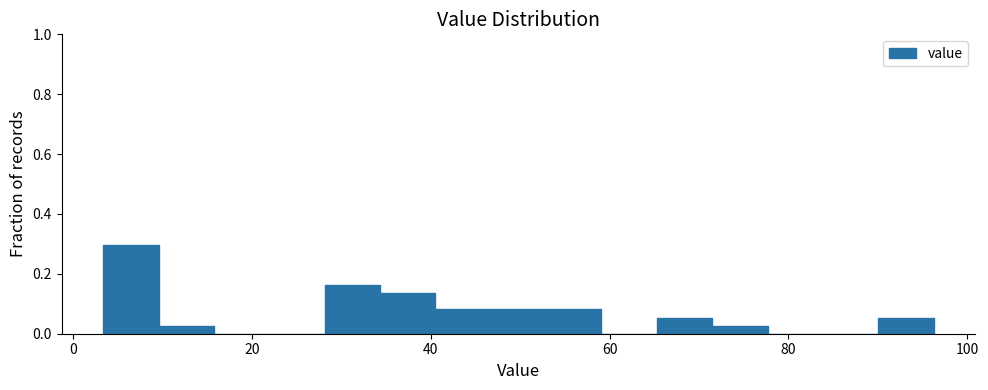

Around what value on the x-axis is the tallest bar? Give the approximate position of its centre, as read against the axis.

6